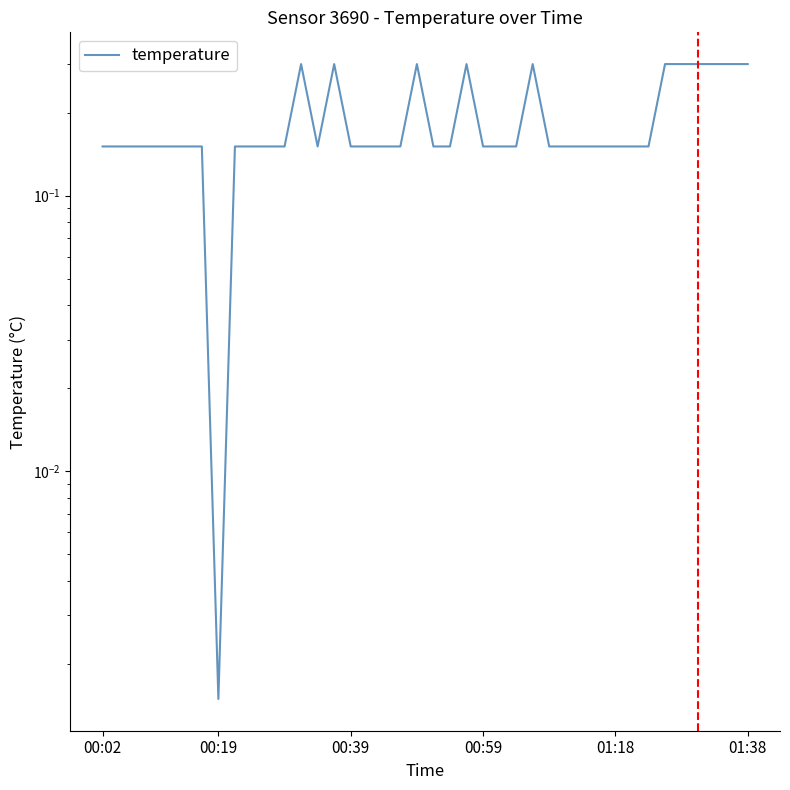

What is the sum of the values at 32 and 26?

0.5